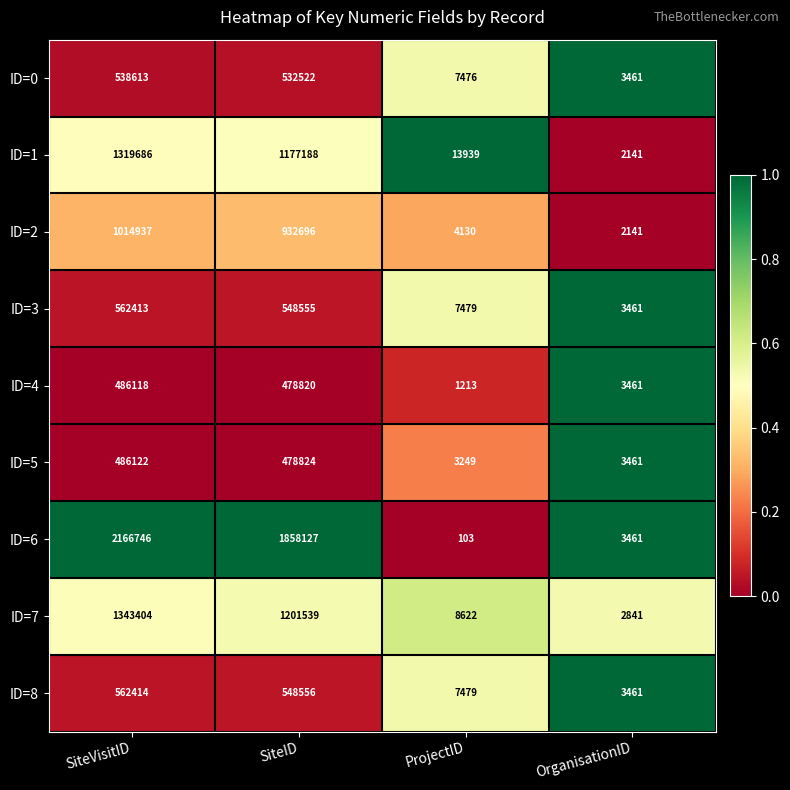

Which series has the widest spread of values?

ID=6